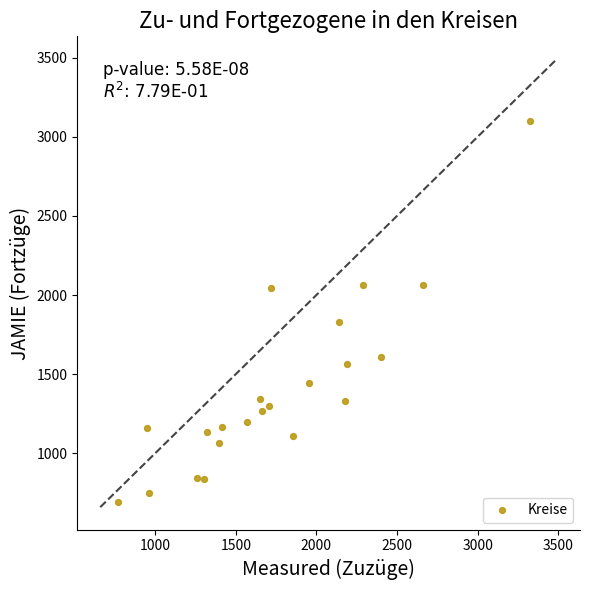

What is the range of X values (max minus min)?

2556